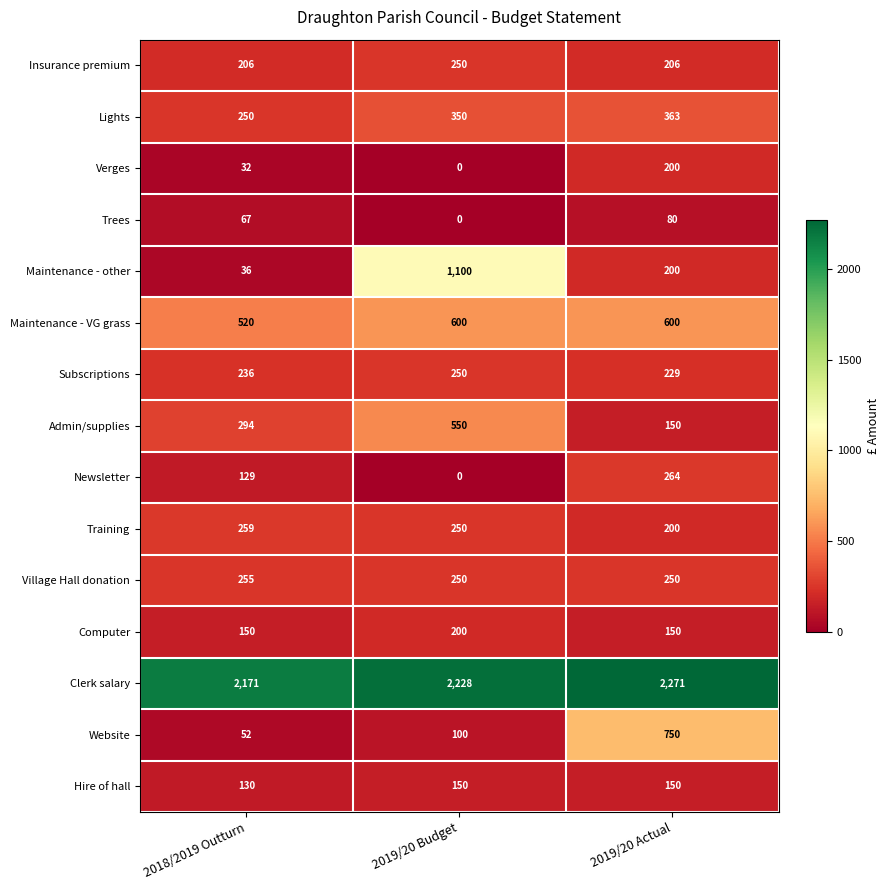

The Website series shows 1083 at 2019/20 Actual. True or false?

False